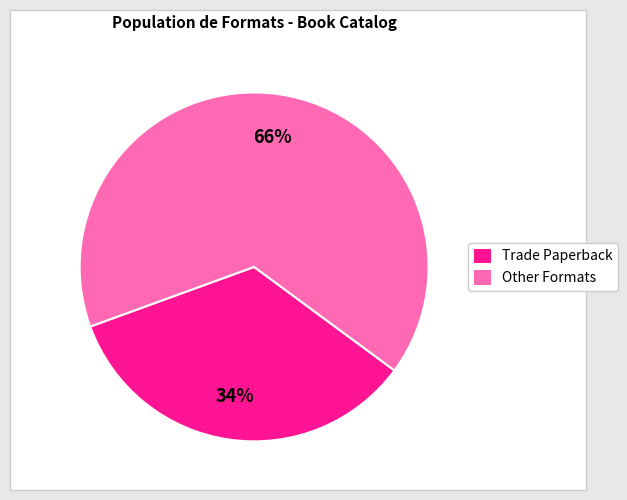

Count the number of slices in the pie.

2